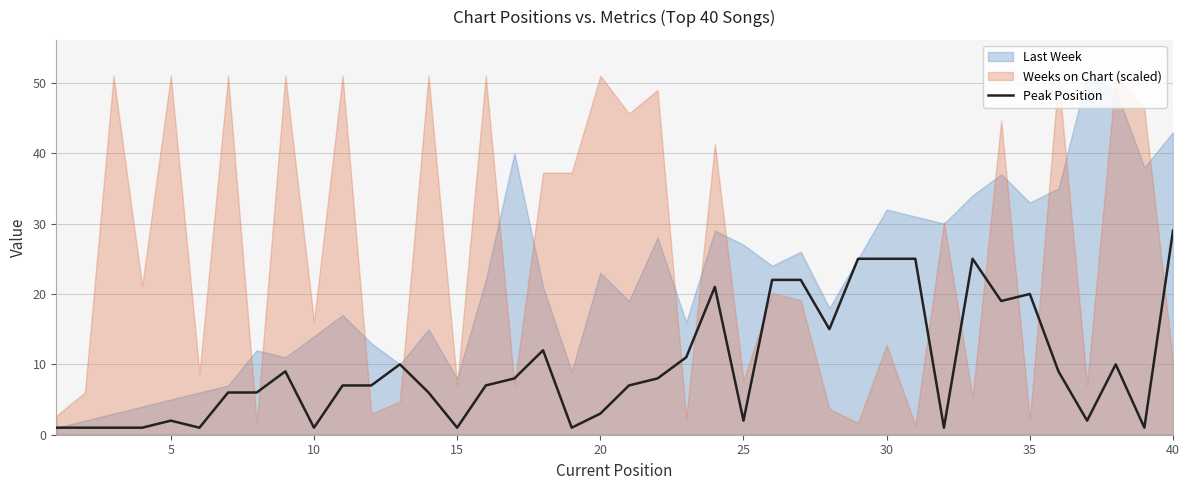

Which category has the highest value in the Peak Position series?

40